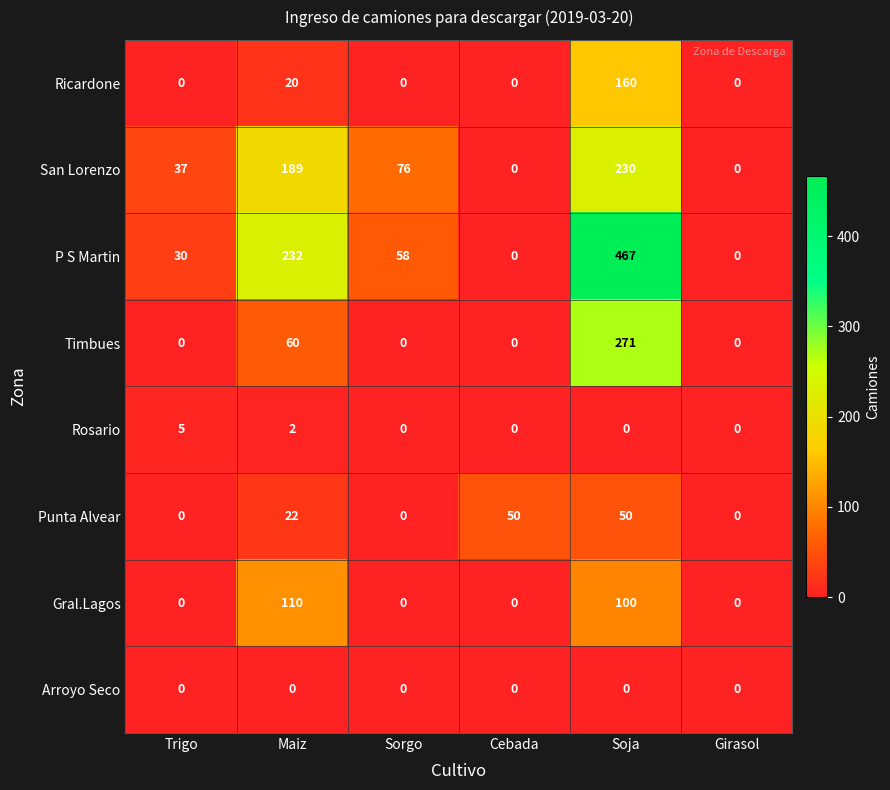

True or false: P S Martin has a value of 0 at Cebada.

True